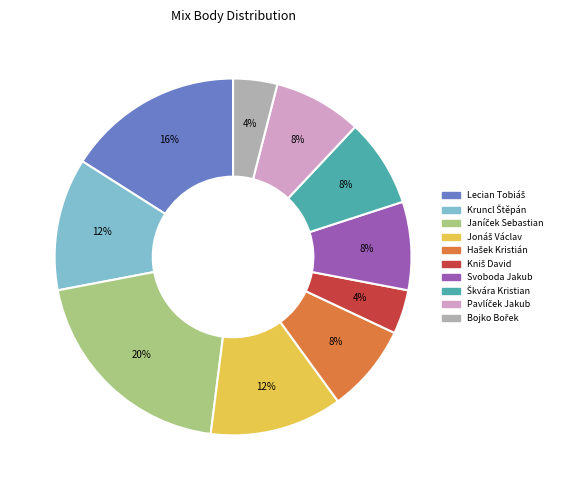

Is it true that Svoboda Jakub is 8% of the pie?

True